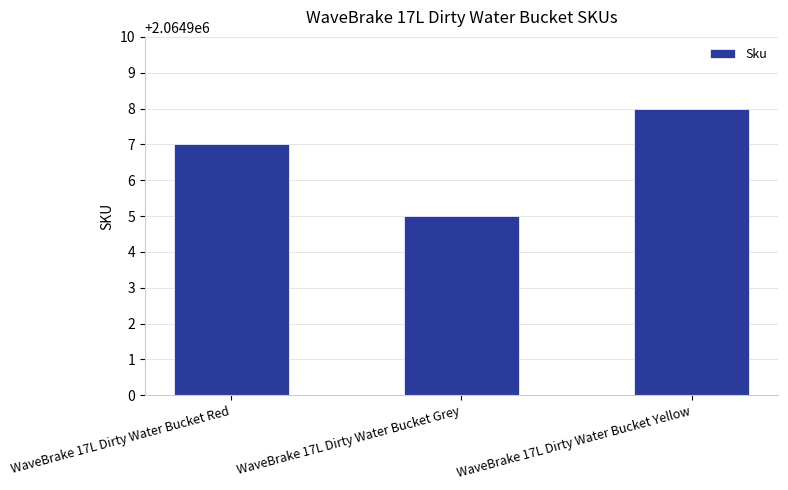

Reading left to right, extract all data points from this chart.

2064907	2064905	2064908